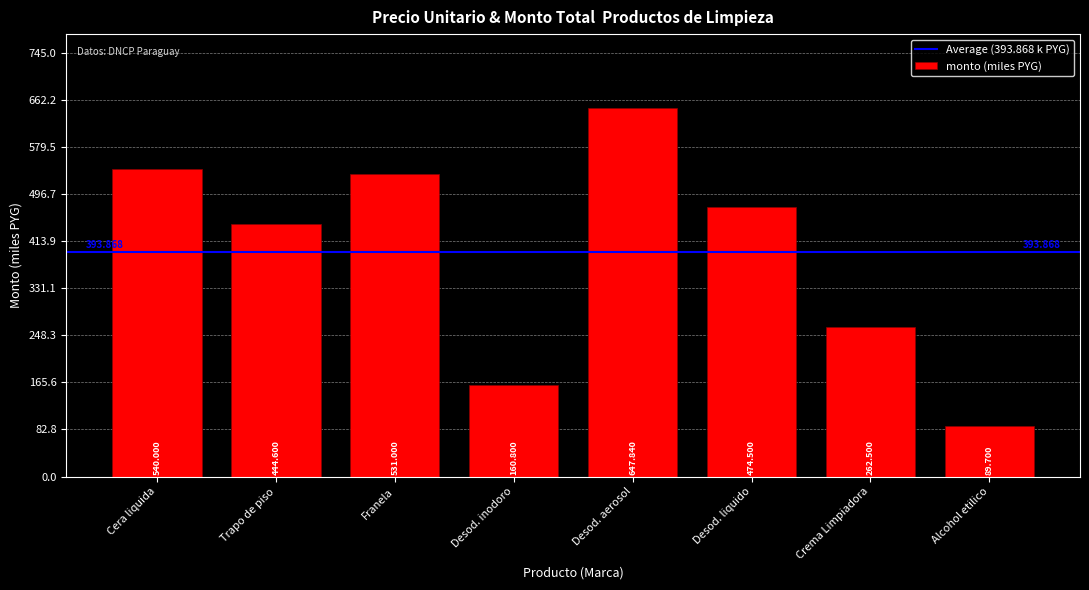

What is the smallest value displayed?

89.7